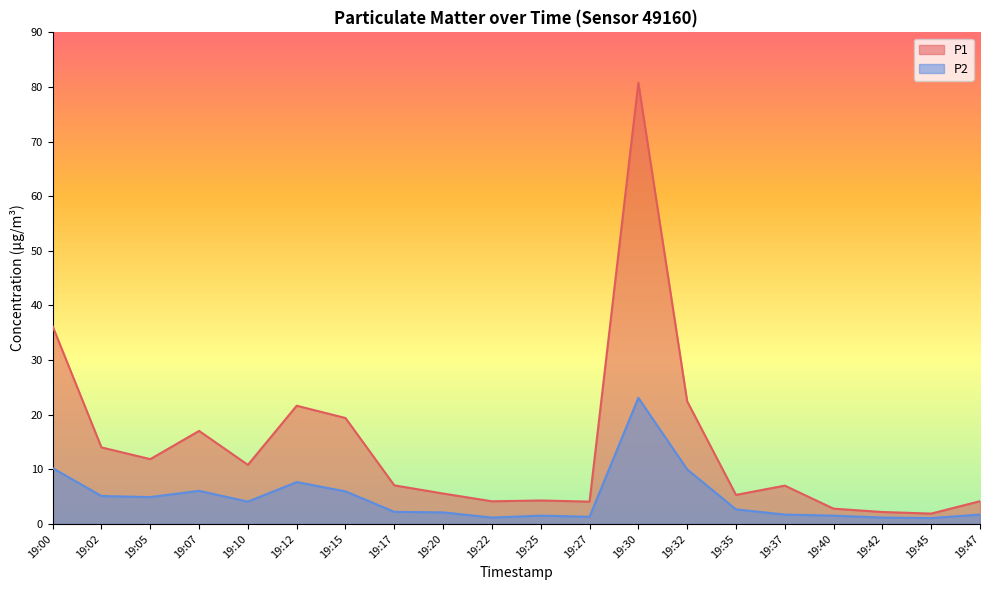

Which has a higher value, 19:12 or 19:15?

19:12